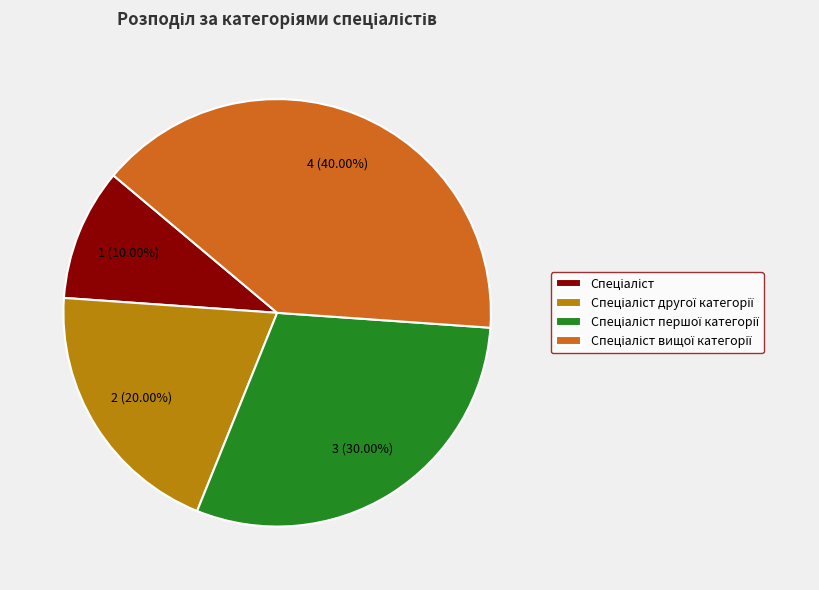

Is there a majority slice in this chart?

No